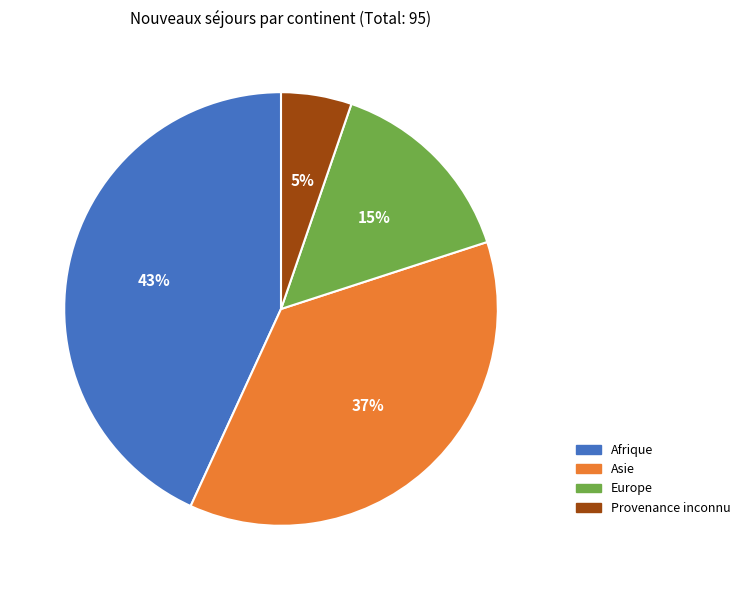

Between Europe and Provenance inconnu, which is larger?

Europe